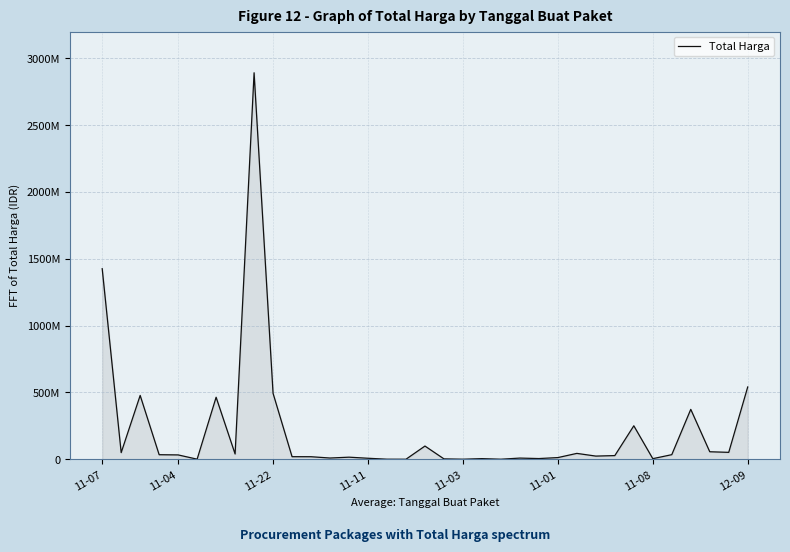

Reading right to left, transcribe all the data shown in this chart.

541071000	51601000	56152800	373404000	34292000	4350000	250350000	27412000	23653000	43859200	12453900	5129000	8742500	182000	4672200	265000	2772000	98772570	78000	333600	7401240	15513960	9180000	18900000	19175000	493000000	2892122000	39440000	464002100	577875	32441200	34000000	477600000	49730040	1425867900